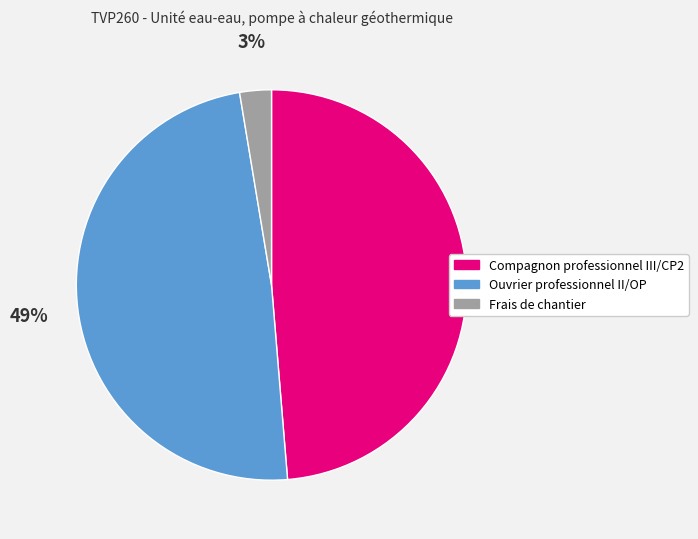

Which has a higher value, Ouvrier professionnel II/OP or Frais de chantier?

Ouvrier professionnel II/OP